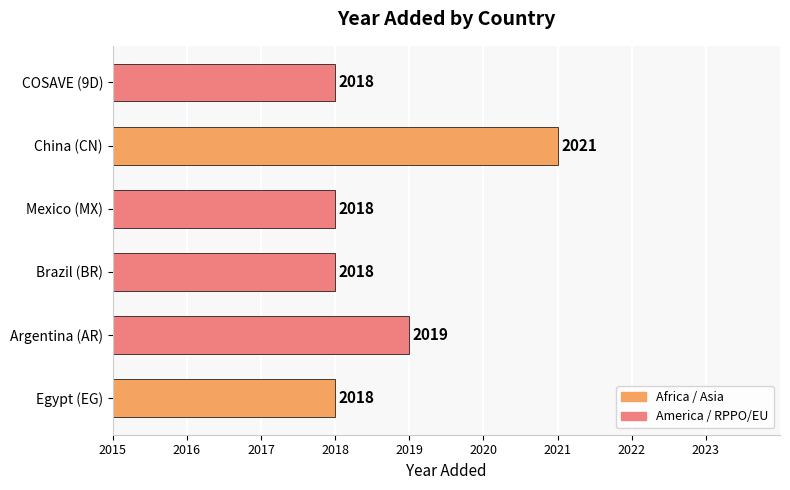

How many bars are there in total?

6